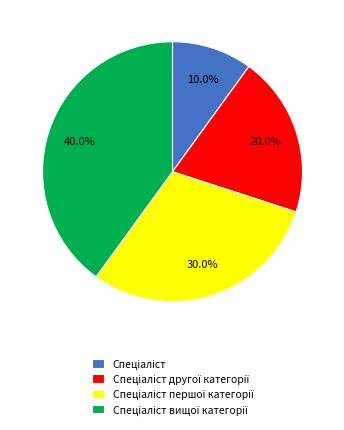

Does any single category account for the majority?

No